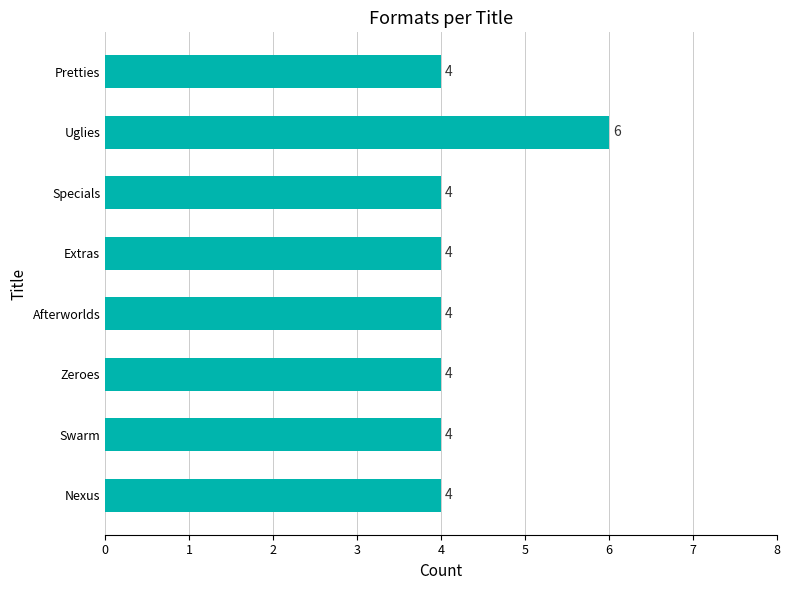

How many data points are above 4?

1